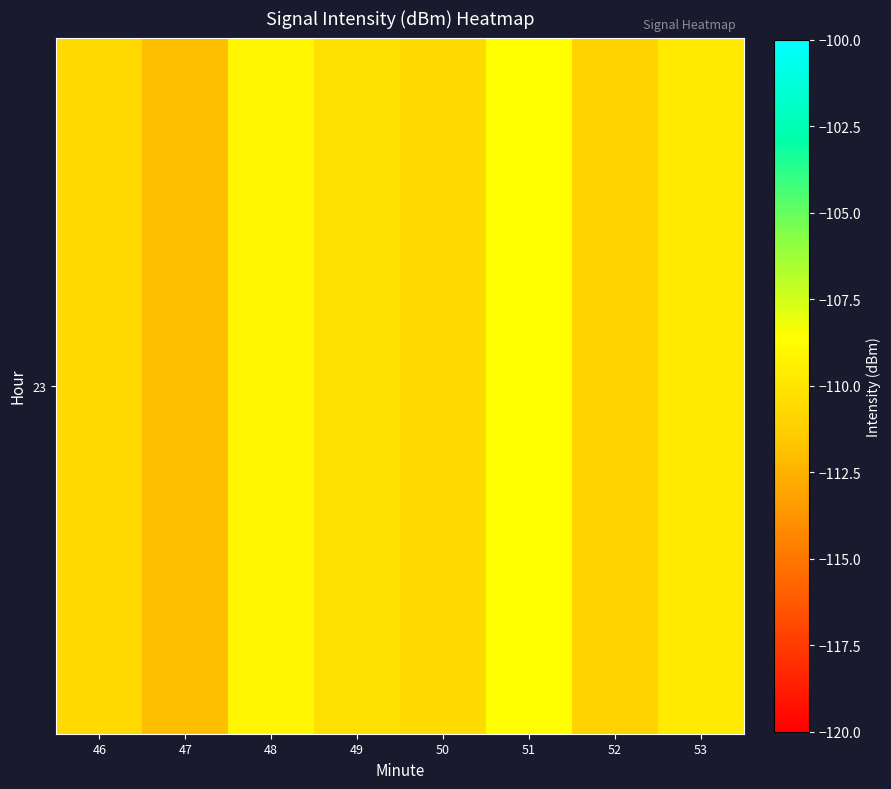

The value at 48 is -161.3. True or false?

False